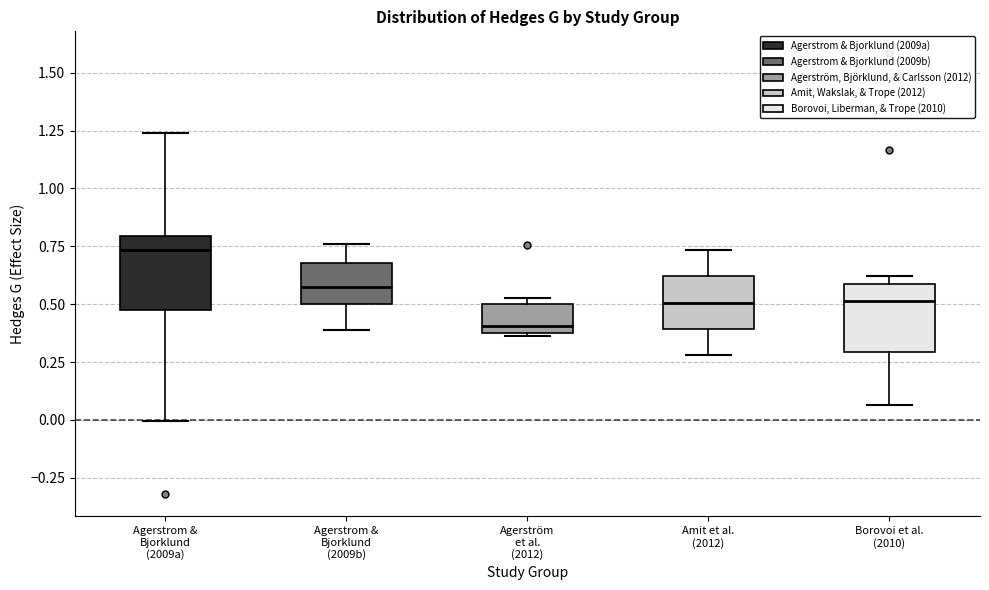

Which box's median line is the highest?

Agerstrom & Bjorklund (2009a)